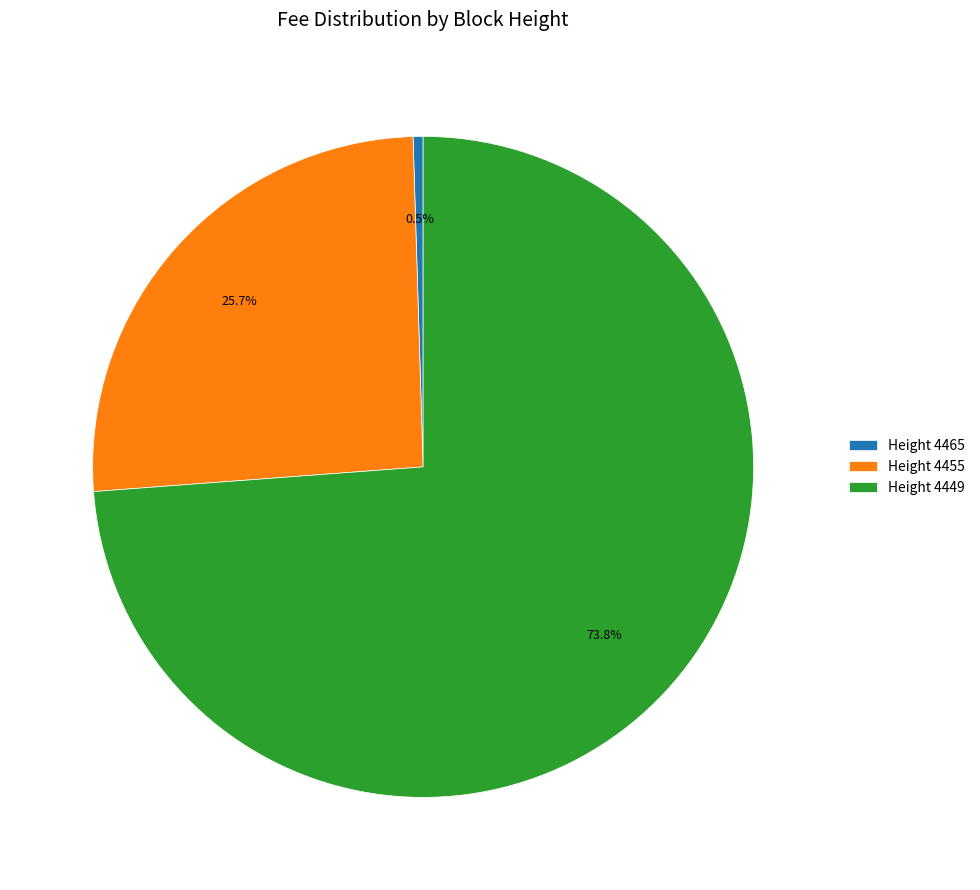

Which category accounts for the majority?

Height 4449